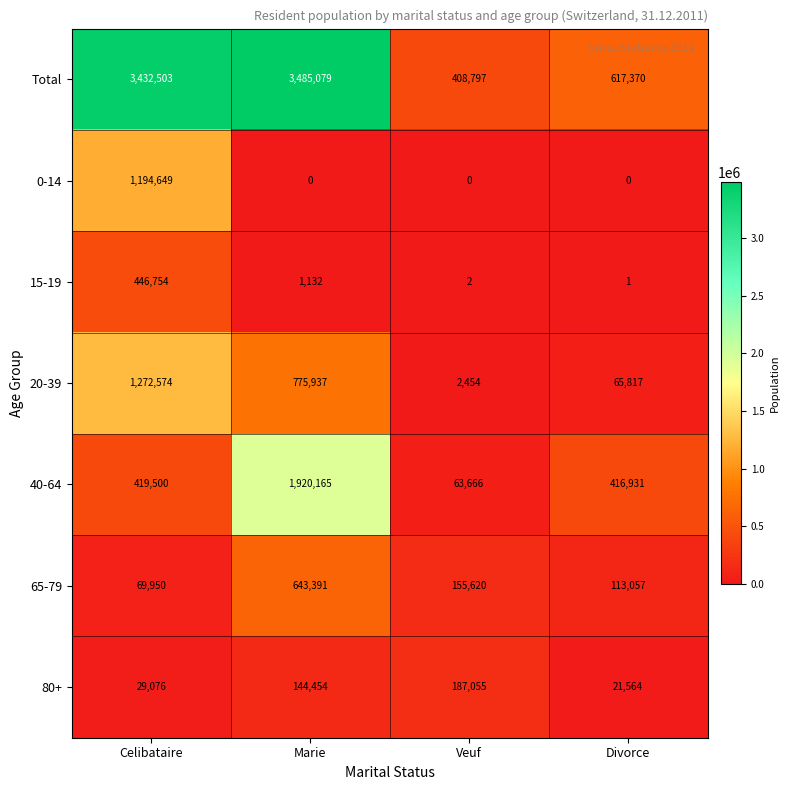

At which label is 65-79 closest to 356670?

Veuf